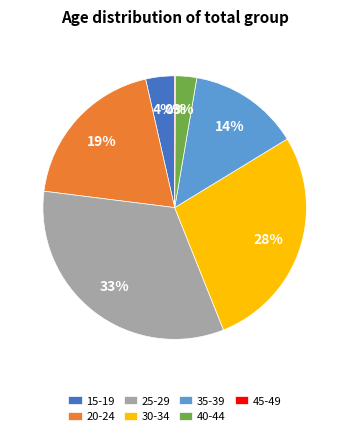

Is the sum of 30-34 and 15-19 greater than half?

No